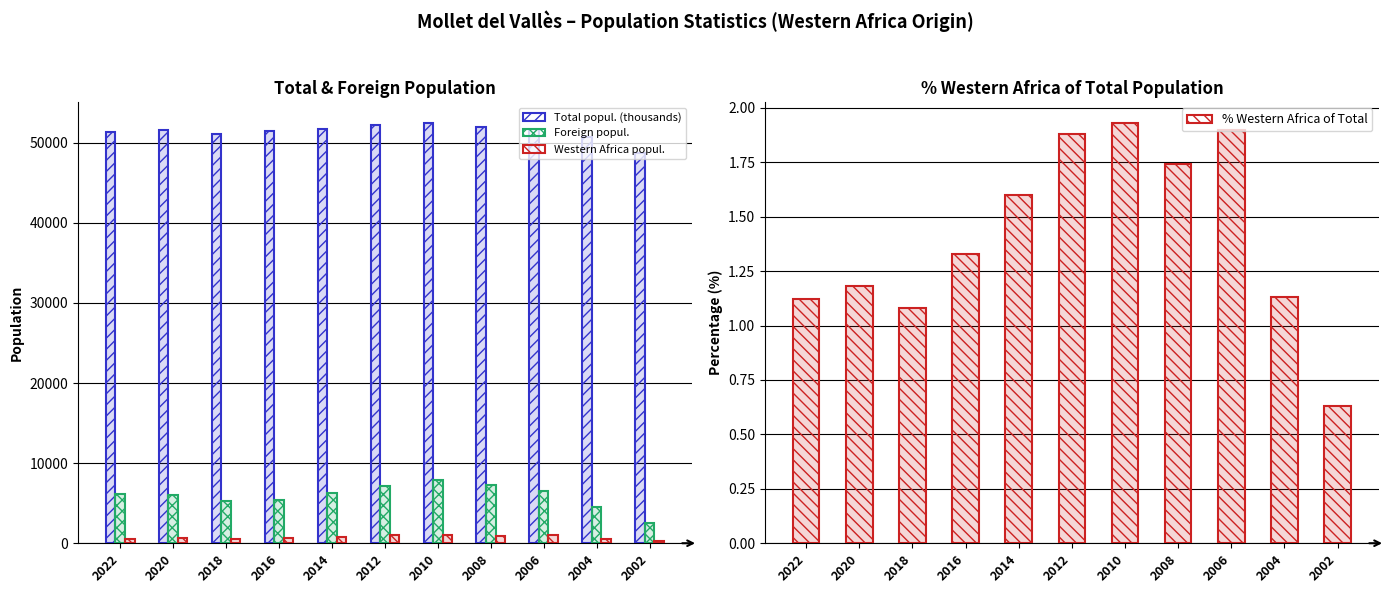

How many data points in Foreign popul. are above 6123?

5